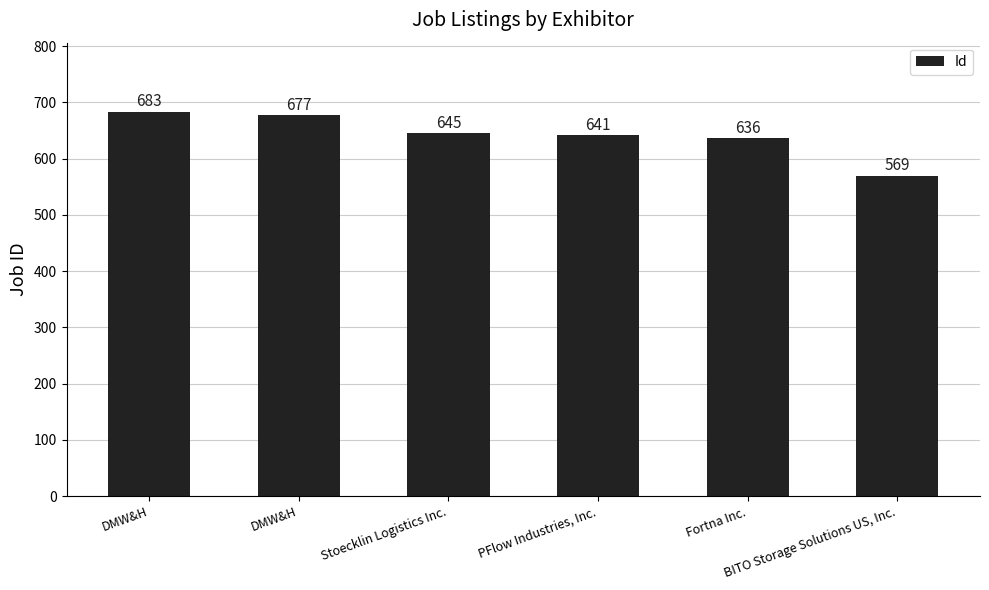

How many bars are there in total?

6